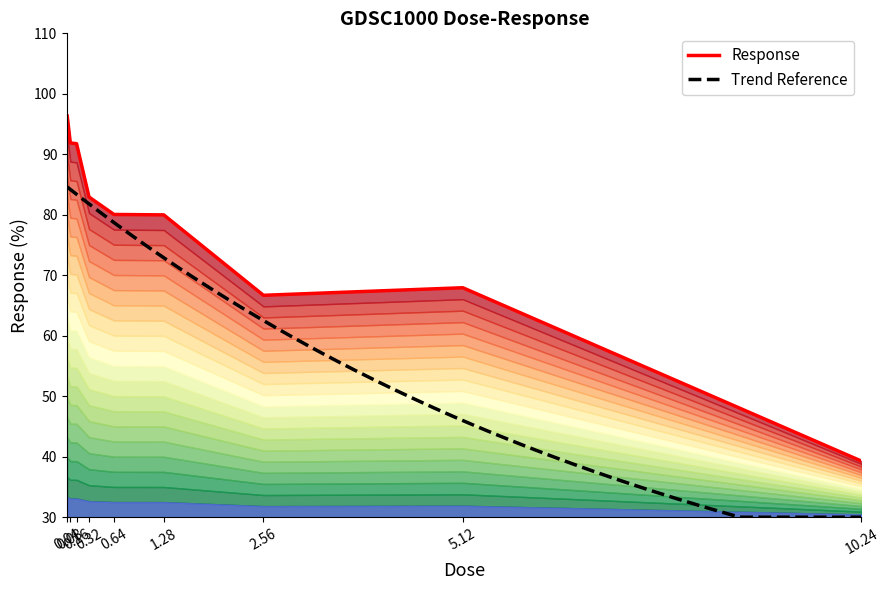

At which label does the data first exceed 80?

0.04